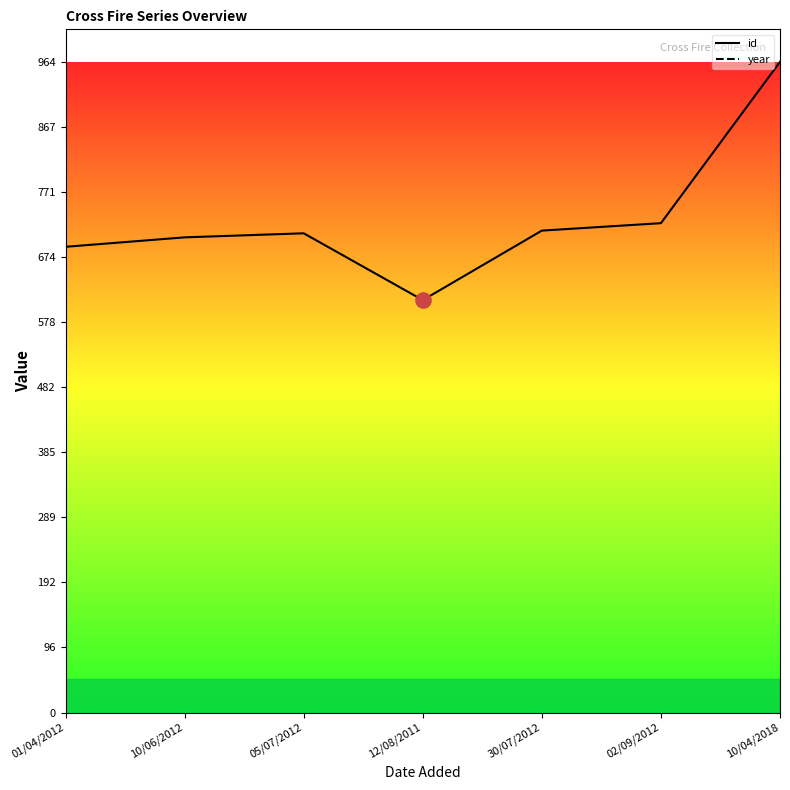

Which series has the widest spread of Y values?

id